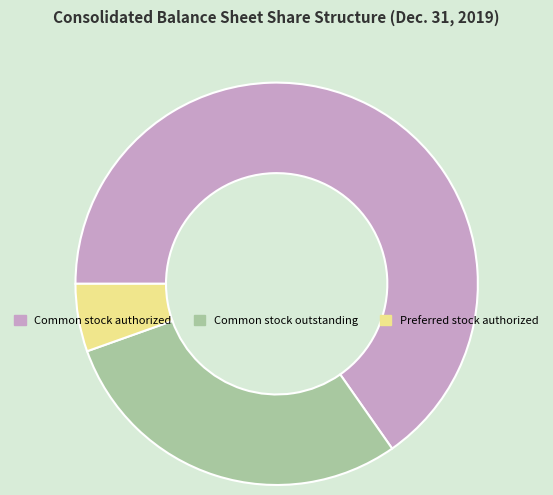

What is the largest slice in the pie chart?

Common stock authorized